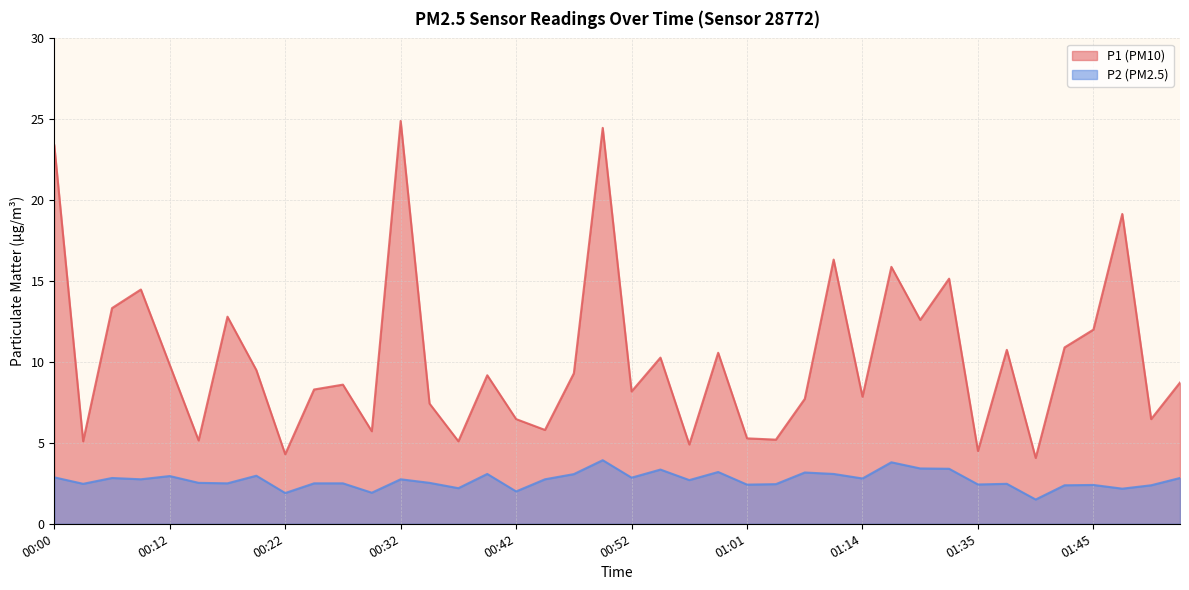

True or false: P2 and P1 cross at least once.

False